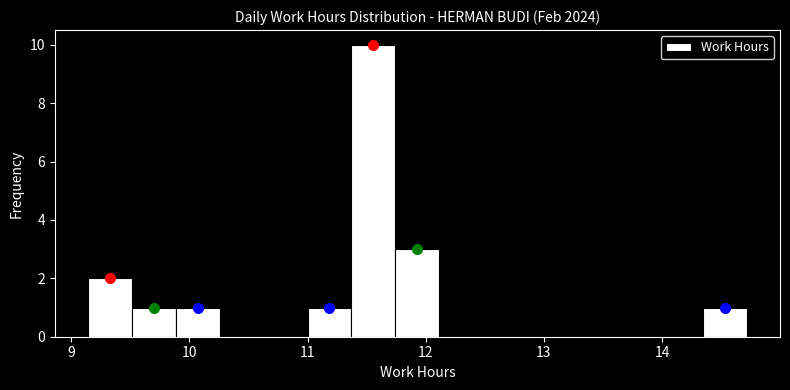

Around what value on the x-axis is the tallest bar? Give the approximate position of its centre, as read against the axis.

11.6